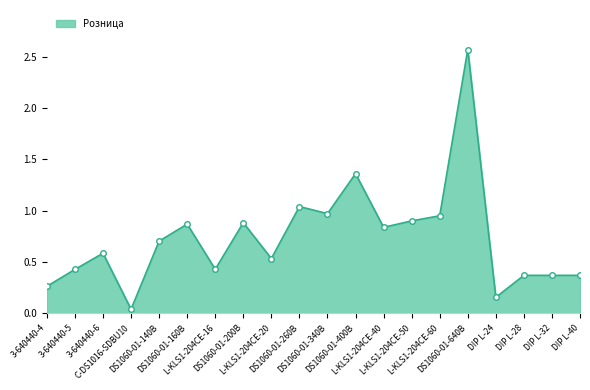

What is the average value?

0.7